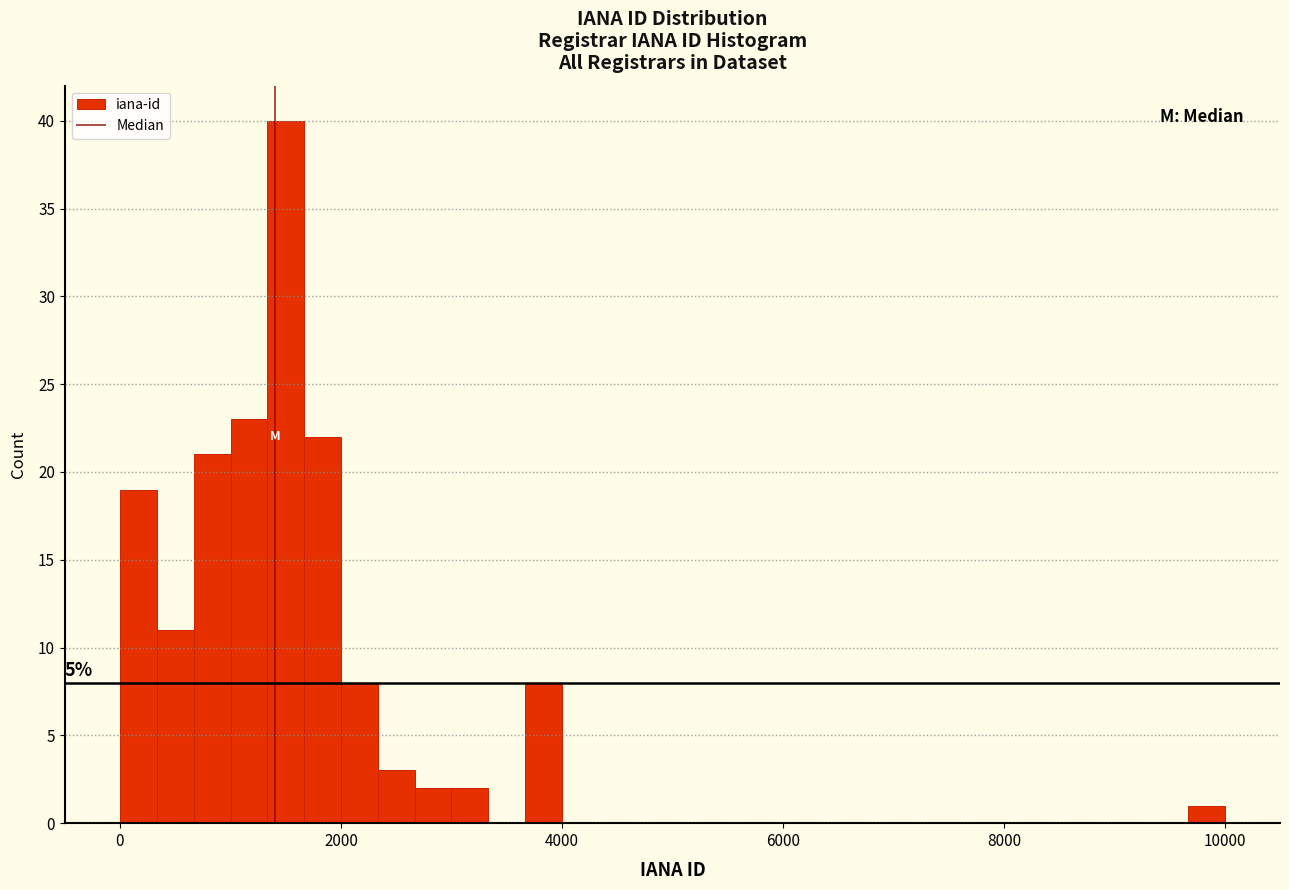

Around what value on the x-axis is the tallest bar? Give the approximate position of its centre, as read against the axis.

1600